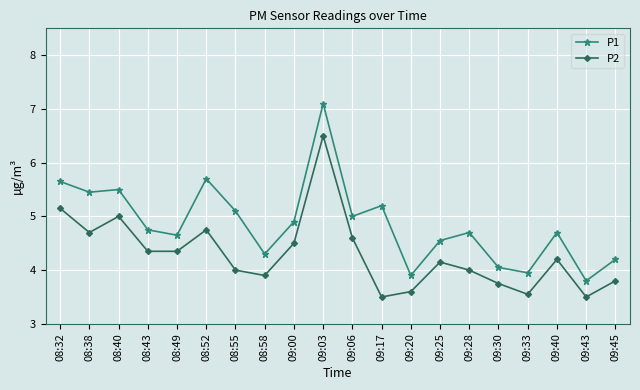

List the series in order of their overall mean, lowest first.

P2, P1